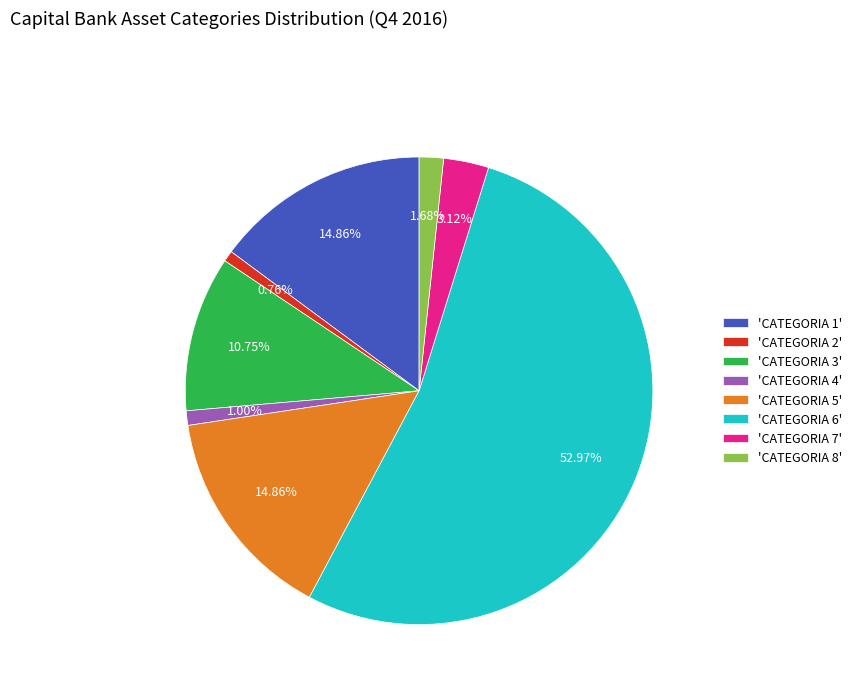

What is the ratio of the value at 'CATEGORIA 7' to the value at 'CATEGORIA 8'?

1.9